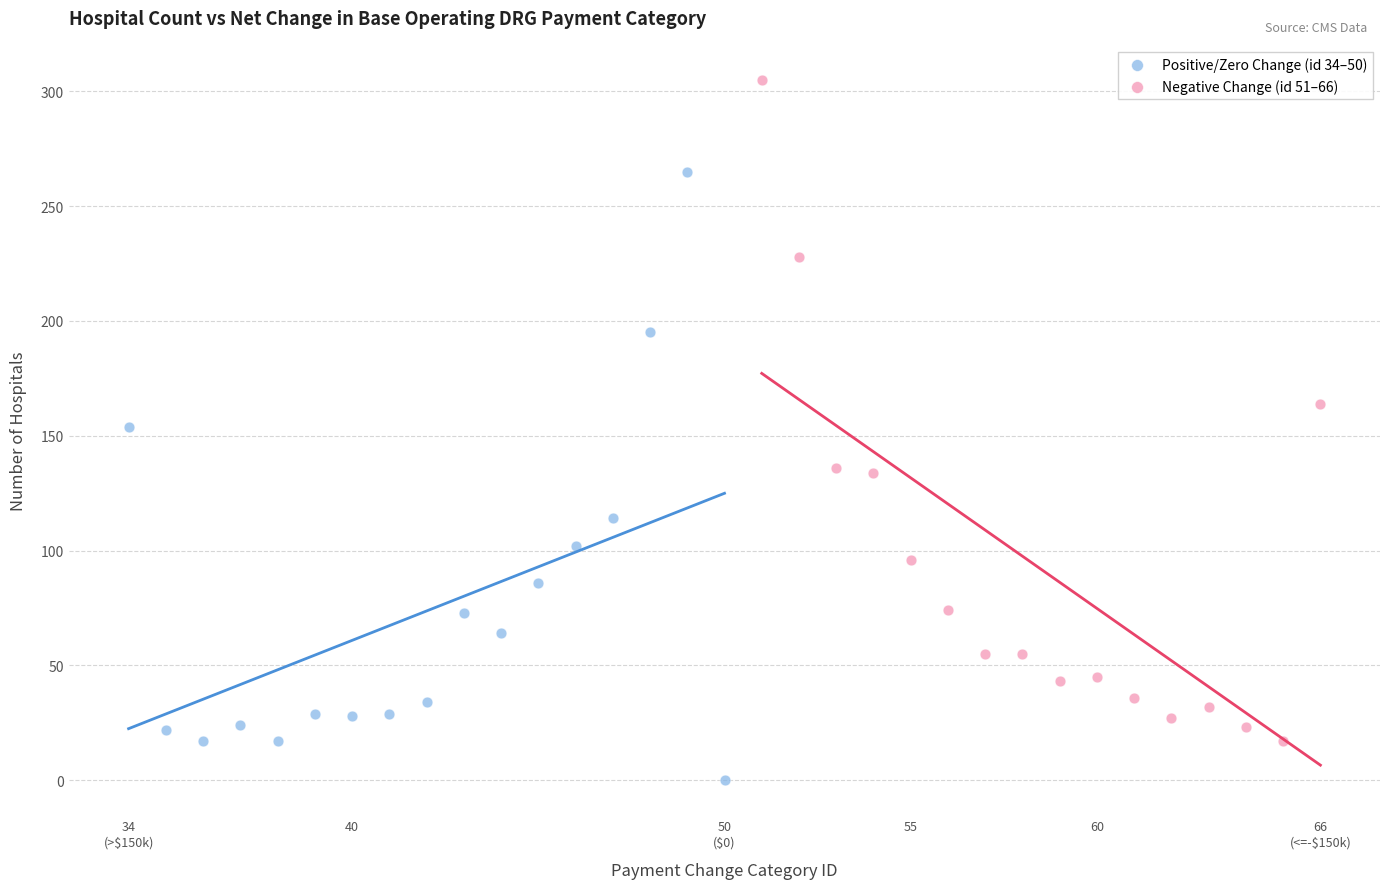

Which series reaches the maximum Y coordinate?

Negative Change (id 51–66)